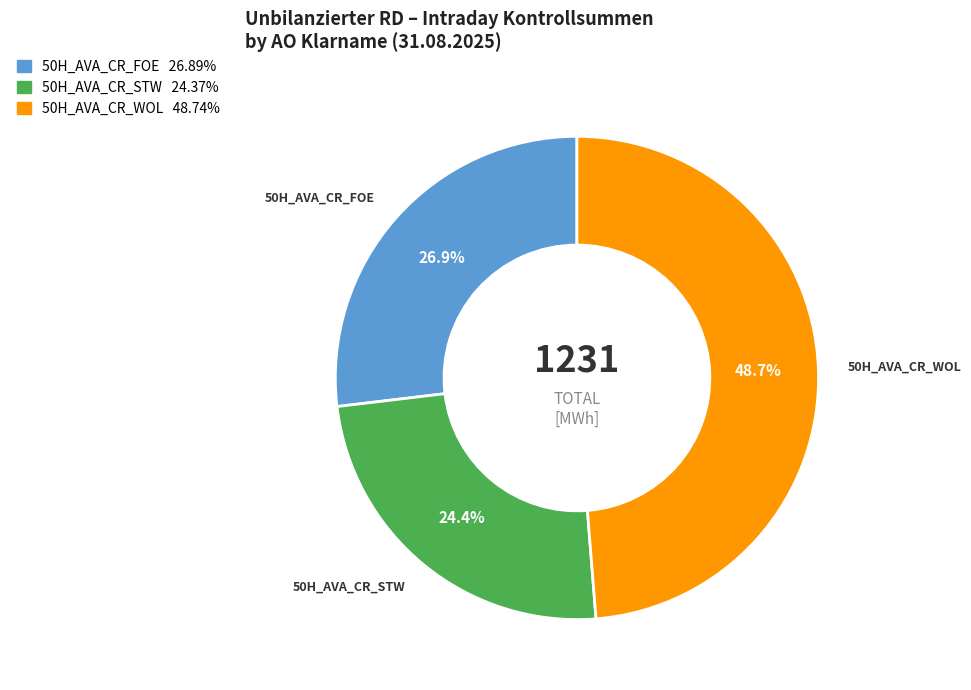

Is 50H_AVA_CR_STW the majority of the pie?

No